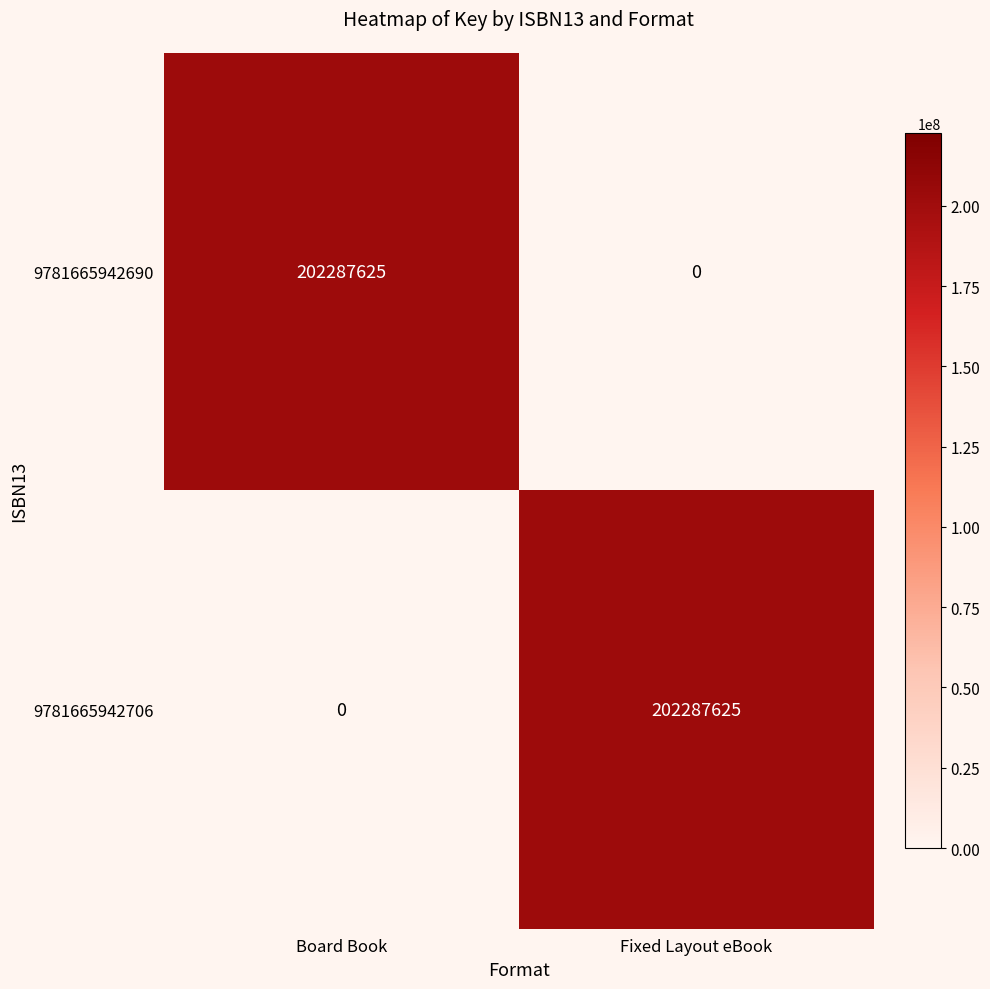

Count the number of categories in the chart.

2